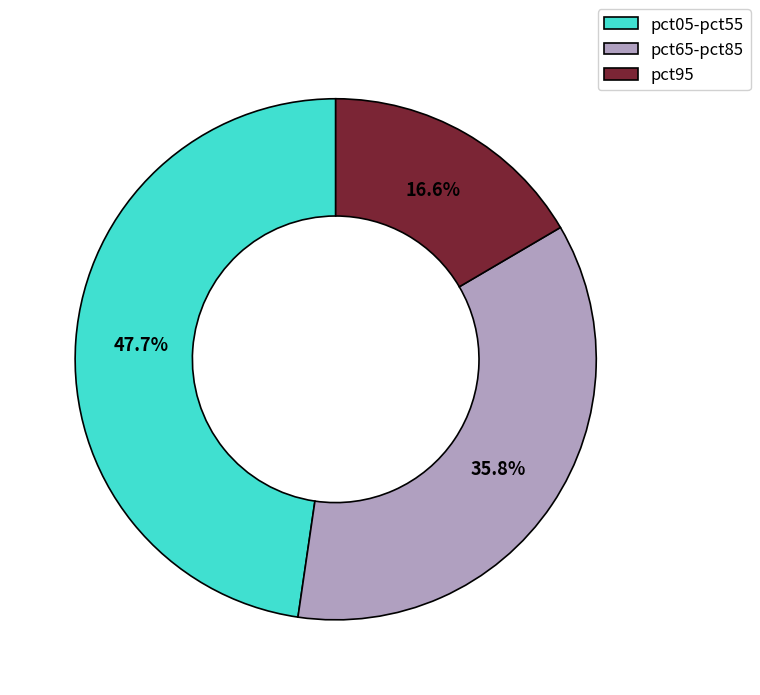

Which category has the smallest portion of the pie?

pct95